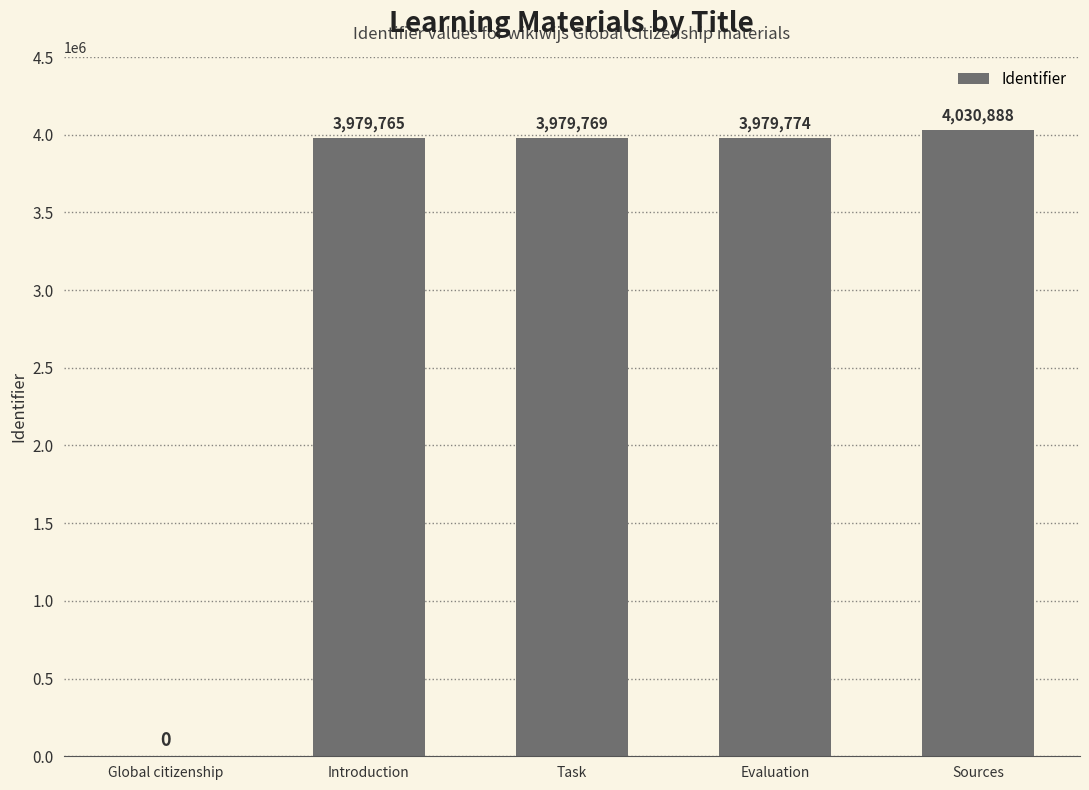

The value at Sources is 6522655. True or false?

False